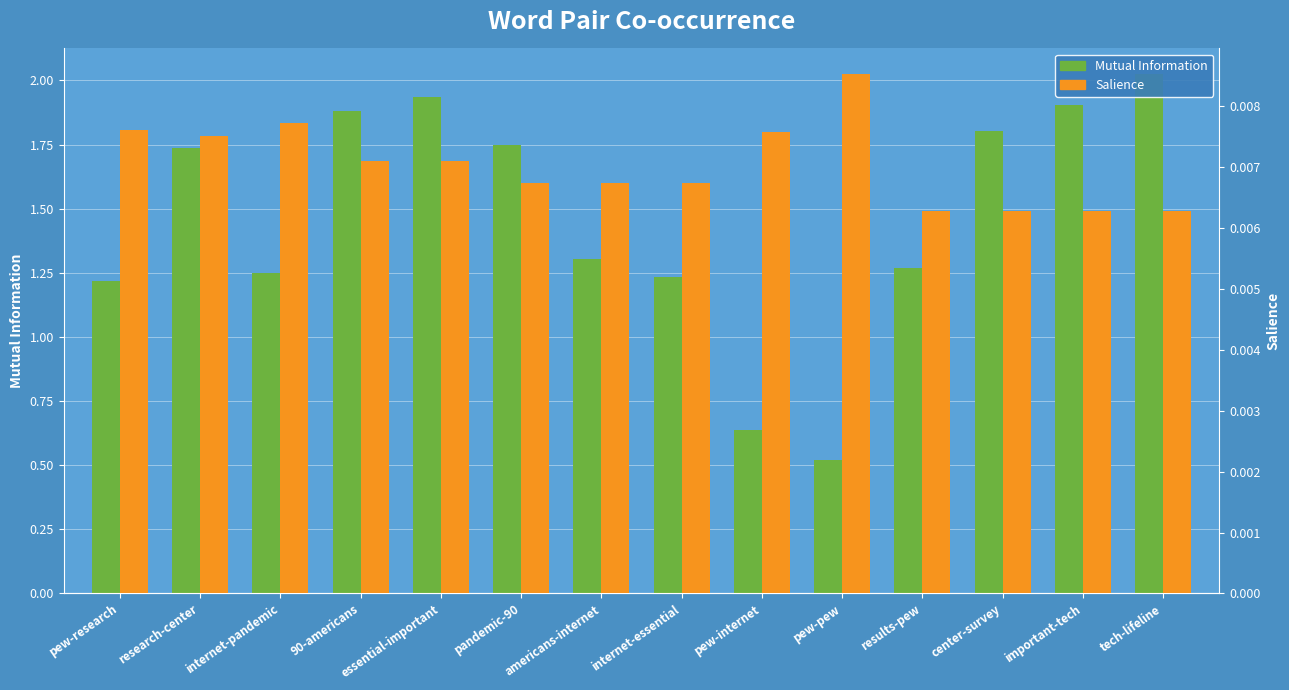

What is the spread (max minus min) of values at important-tech?

1.9